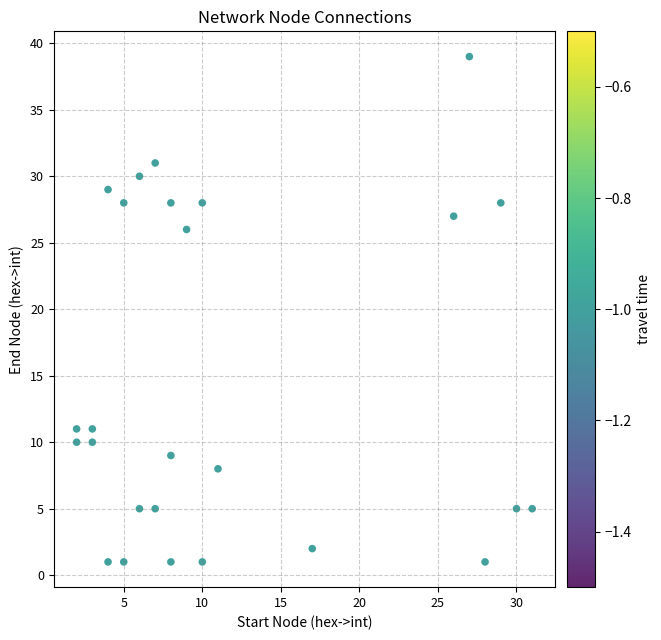

What Y value in the scatter plot is closest to 20?

26